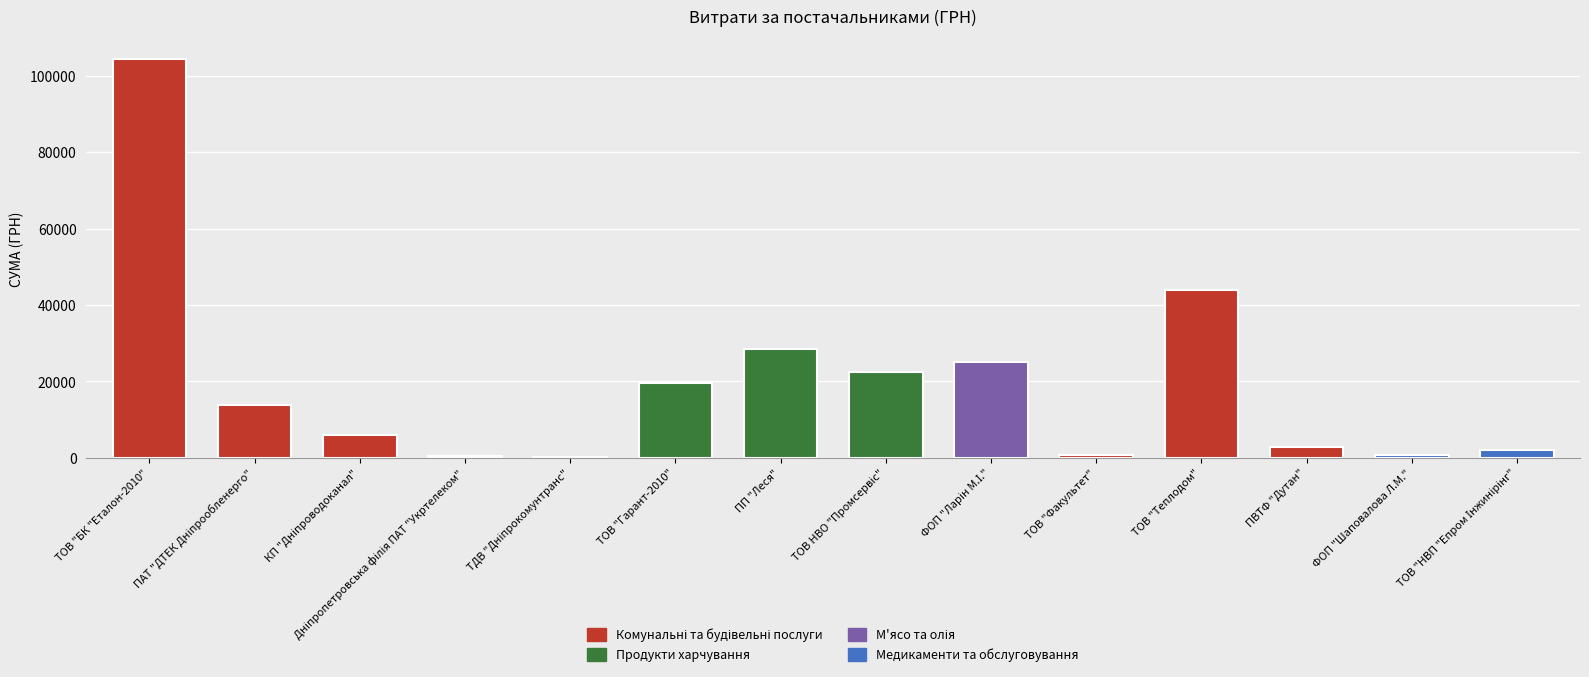

What is the greatest value displayed?

104400.0